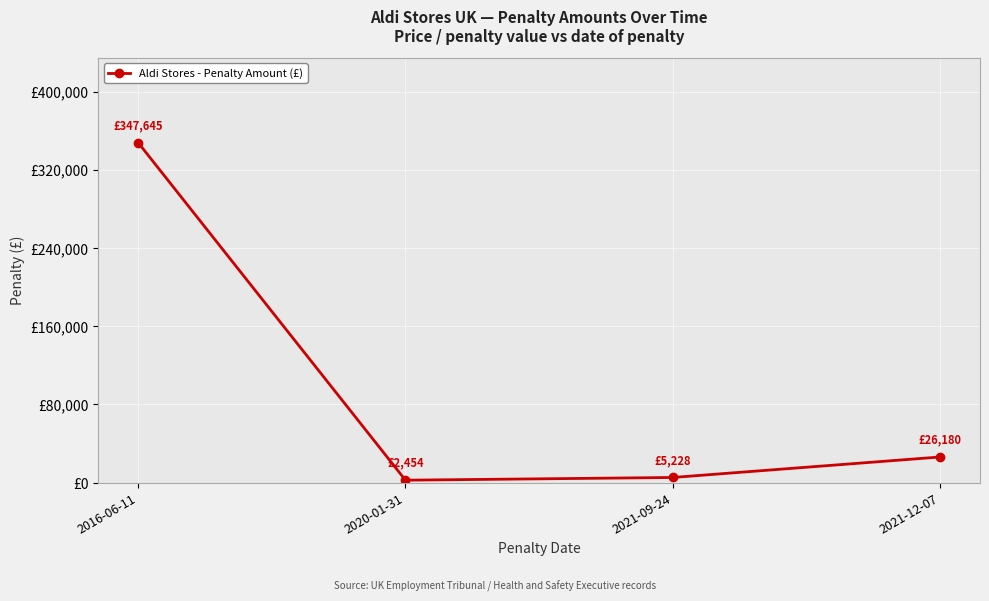

What is the greatest value displayed?

347645